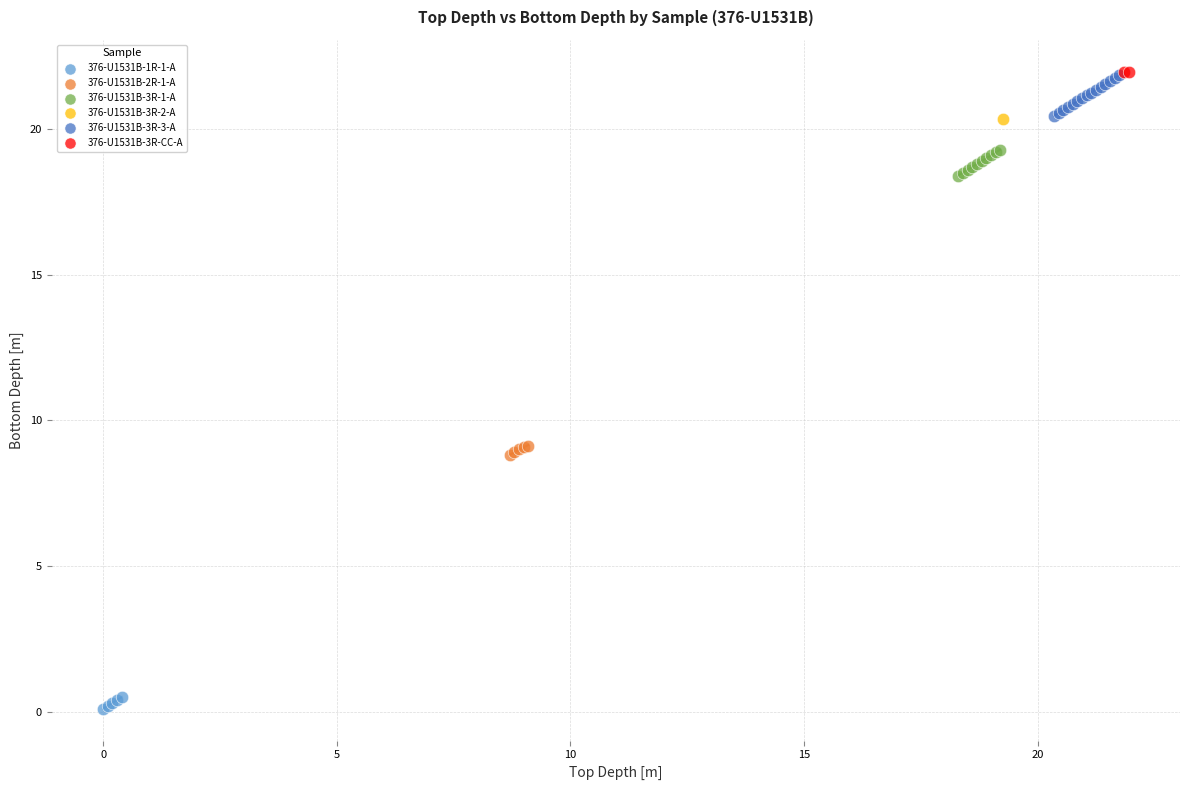

What are all the series names shown in the legend?

376-U1531B-1R-1-A, 376-U1531B-2R-1-A, 376-U1531B-3R-1-A, 376-U1531B-3R-2-A, 376-U1531B-3R-3-A, 376-U1531B-3R-CC-A